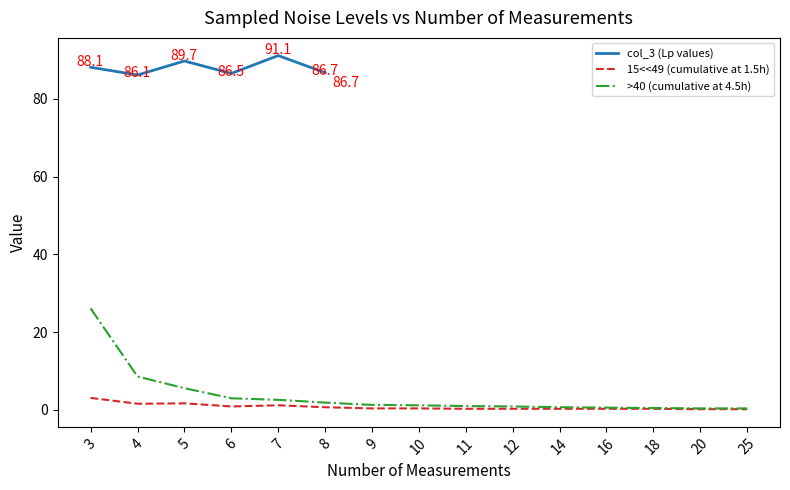

What is the value of the 15<<49 (cumulative 1.5h) point at the 11th from the left?

0.3